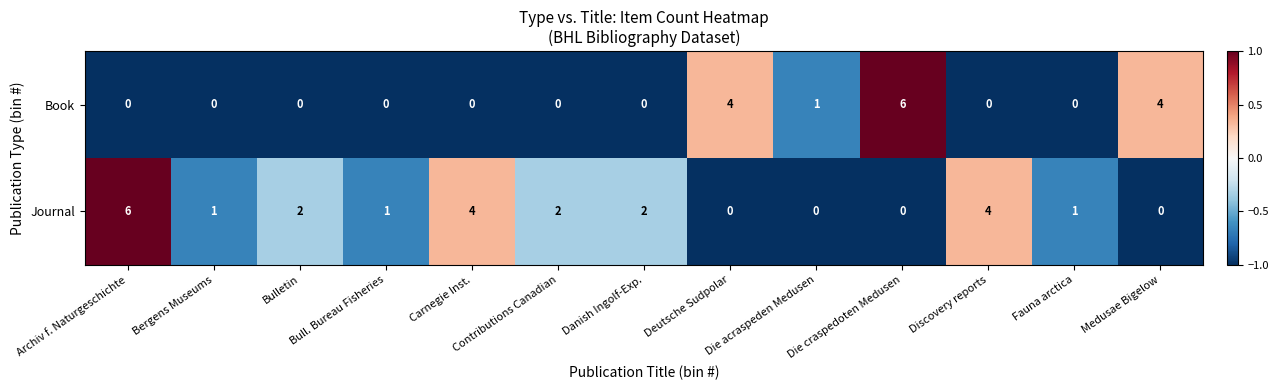

The Book series shows -4 at Bull. Bureau Fisheries. True or false?

False